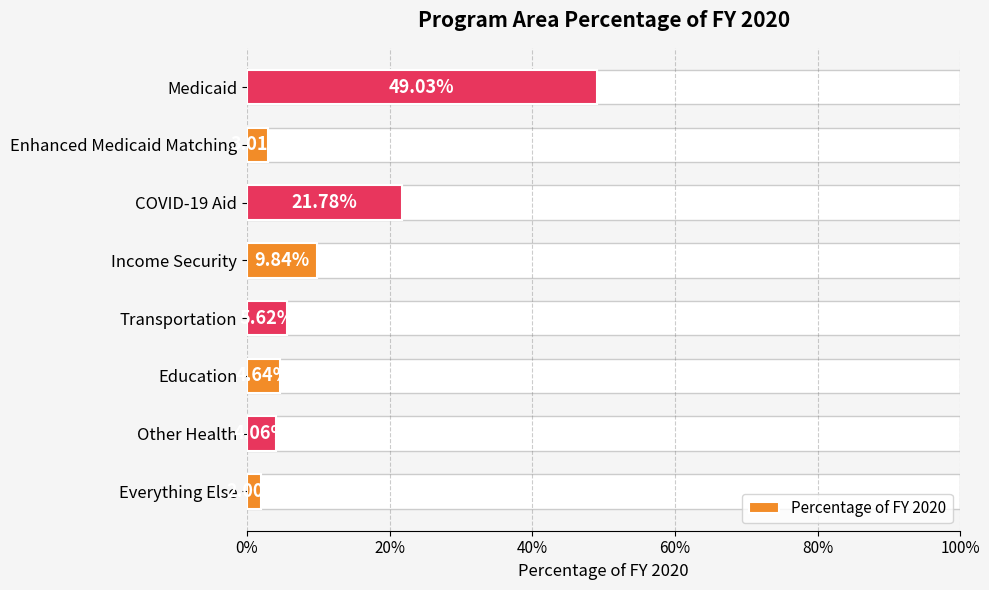

What is the difference between the maximum and minimum values?

0.5